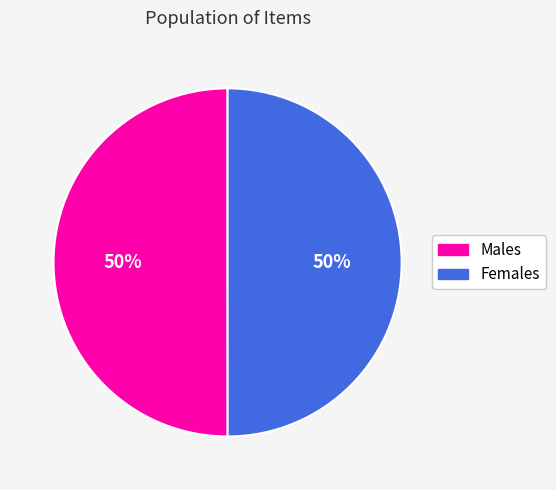

What percentage is the Males slice, to the nearest percent?

50%